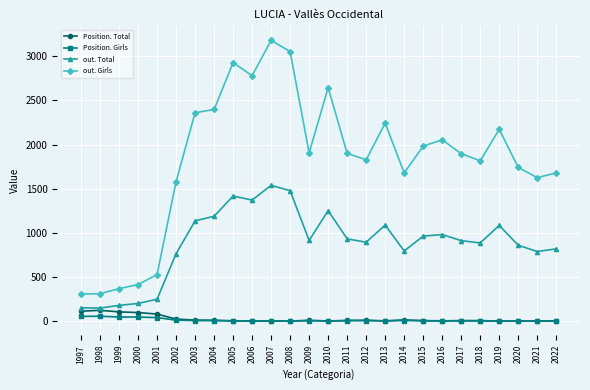

Is the value of out. Total at 2018 greater than the value of out. Girls at 2021?

No